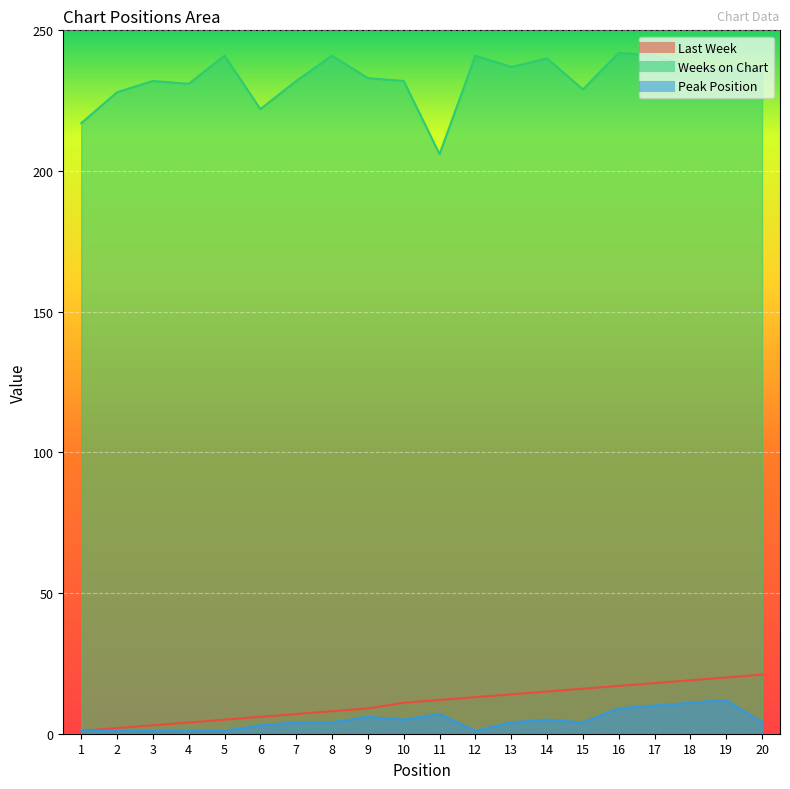

What is the difference between the maximum and minimum values in the Last Week series?

20